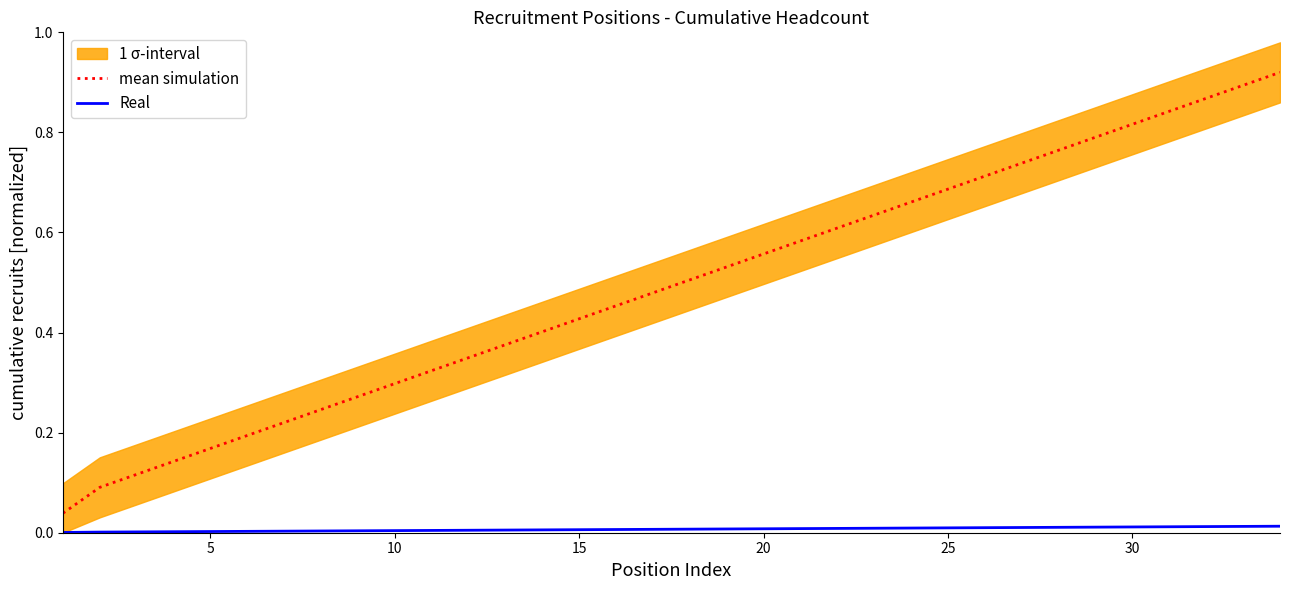

True or false: mean simulation and Real intersect in this chart.

False